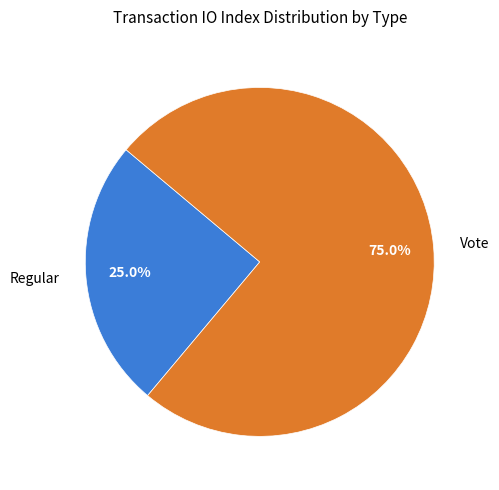

Combined, do Vote and Regular account for over 50%?

Yes